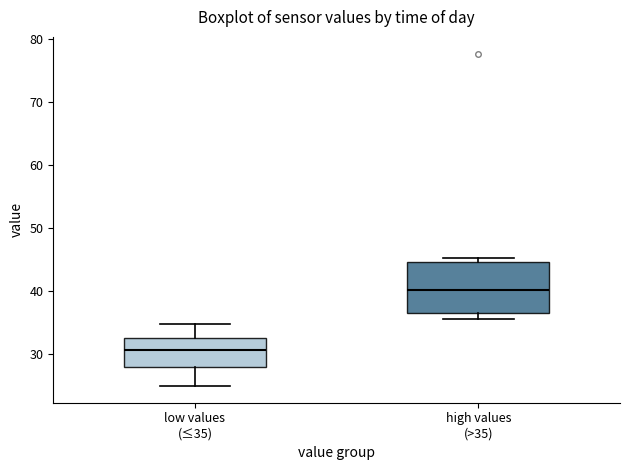

Which box is the tallest, from its lower edge to its upper edge?

high values (>35)